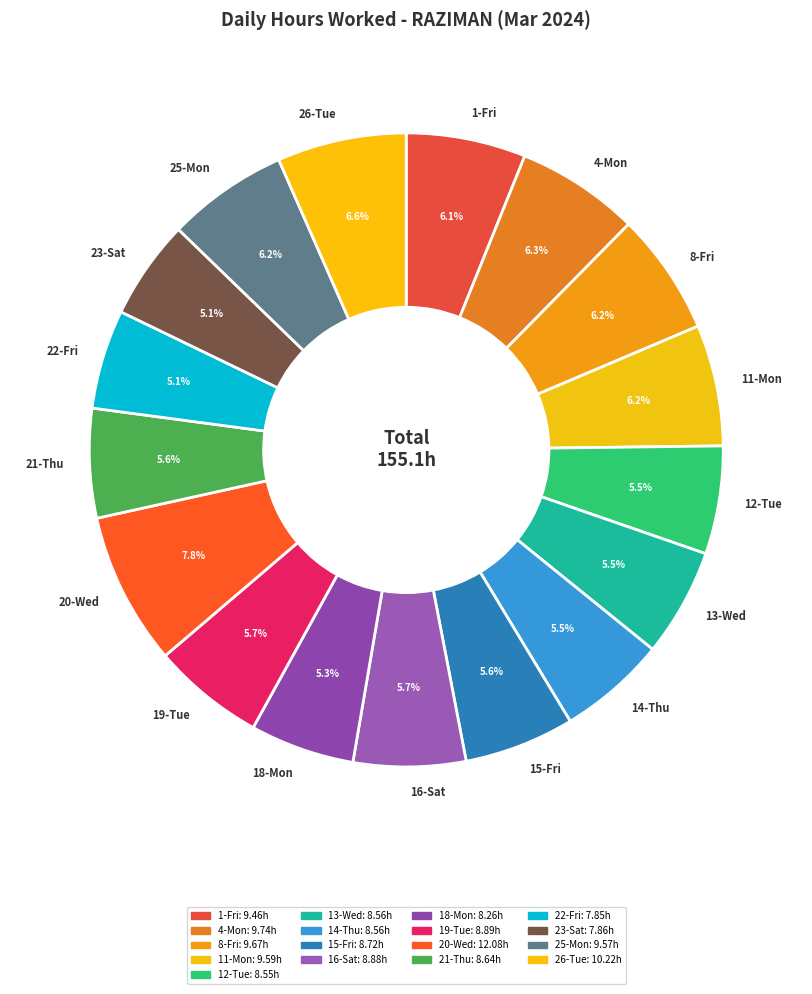

Does any single category account for the majority?

No